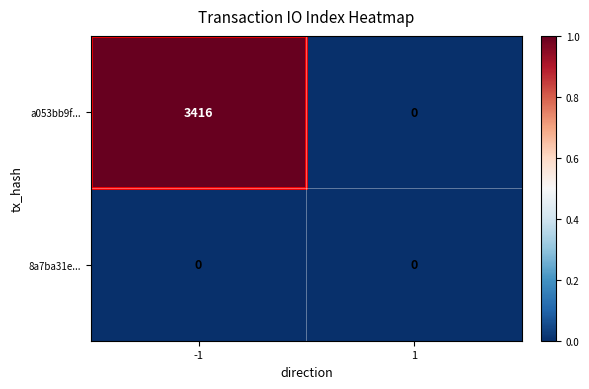

The value of a053bb9f... at 1 is -1790. True or false?

False